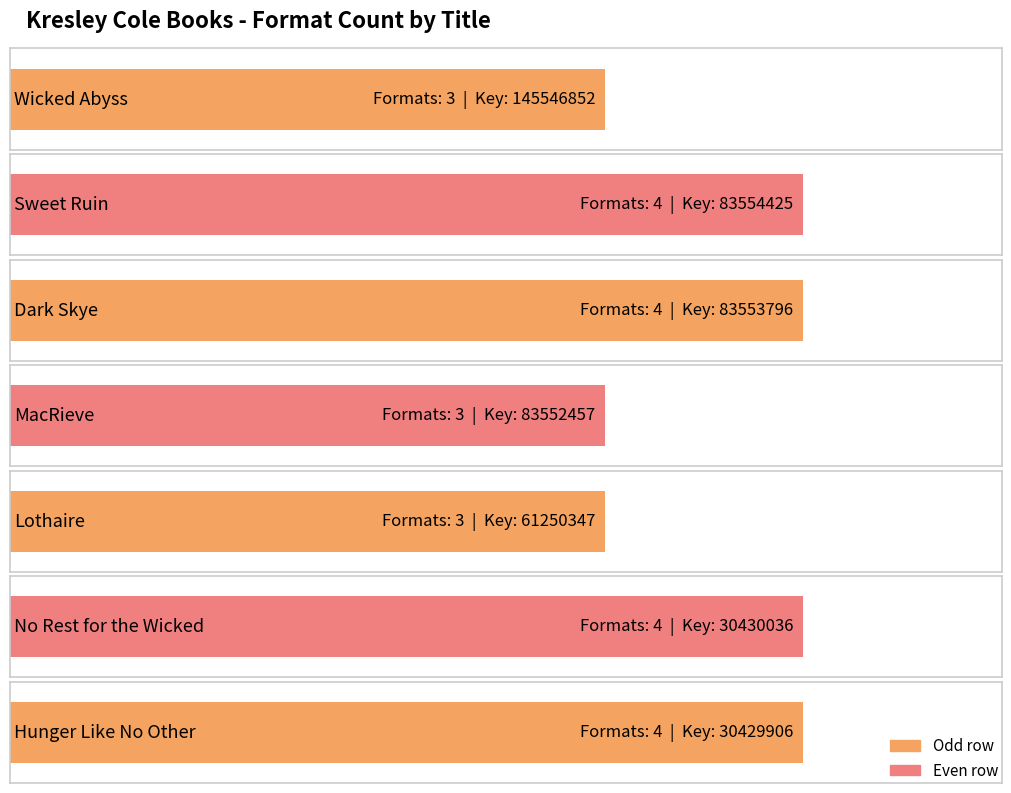

Reading left to right, transcribe all the data shown in this chart.

3	4	4	3	3	4	4